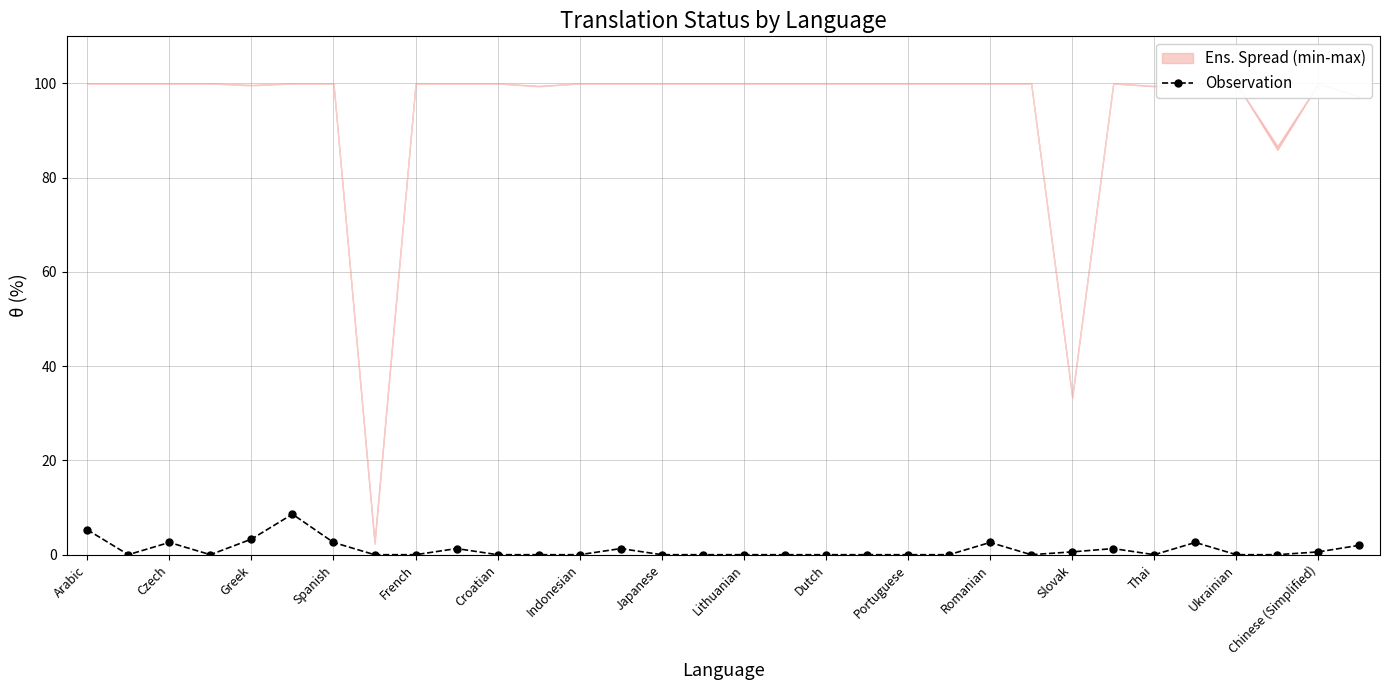

Is it true that Observation equals 0.0 at Japanese?

True